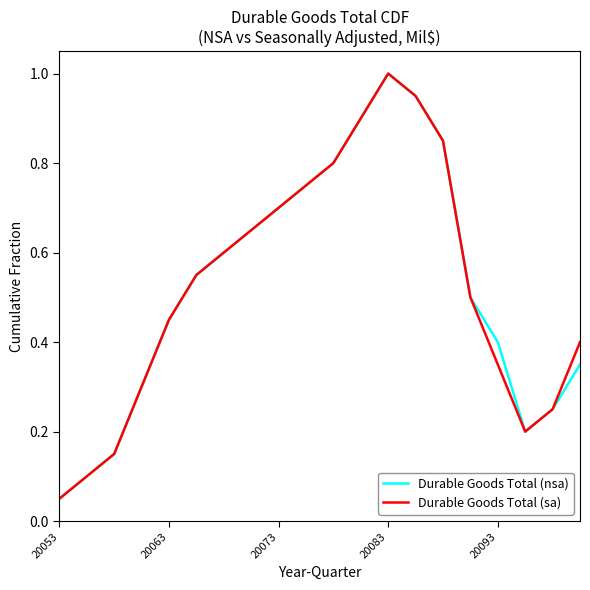

How many lines are shown in the chart?

2